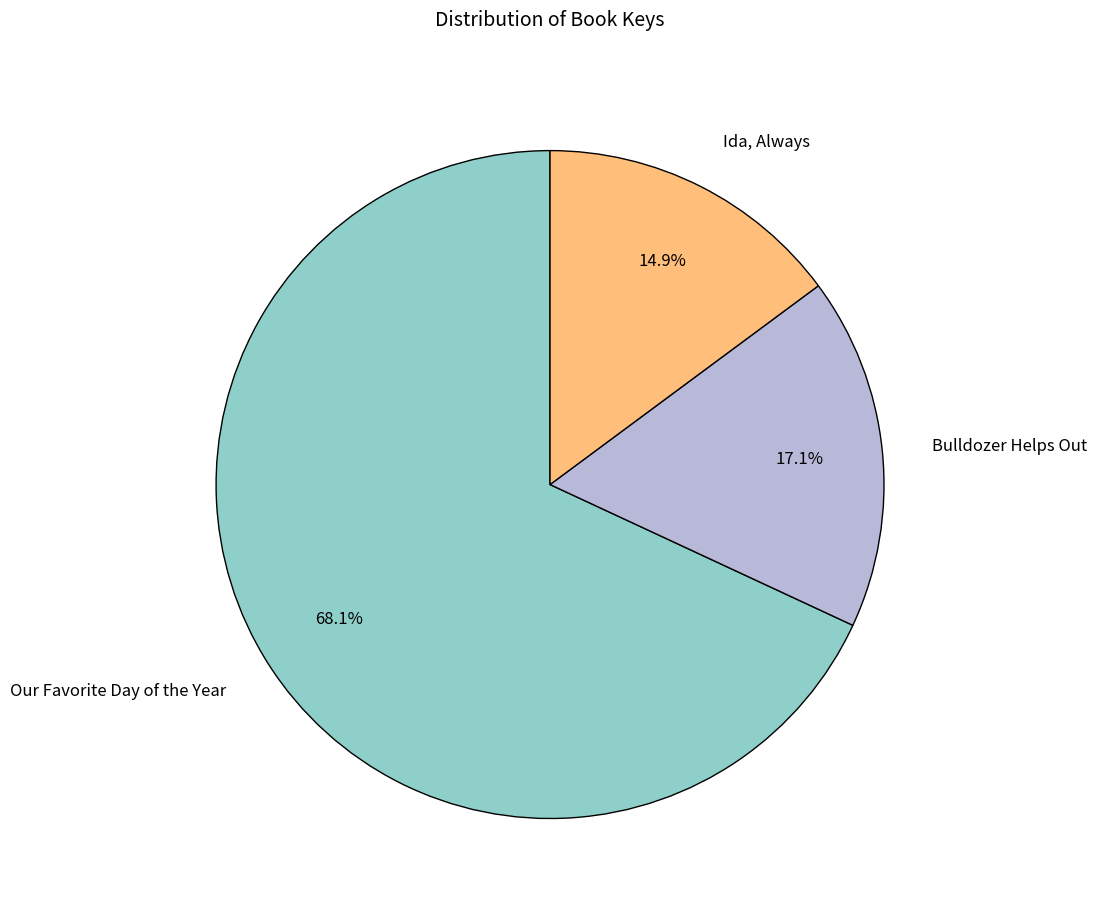

What percentage is the Ida, Always slice, to the nearest percent?

15%